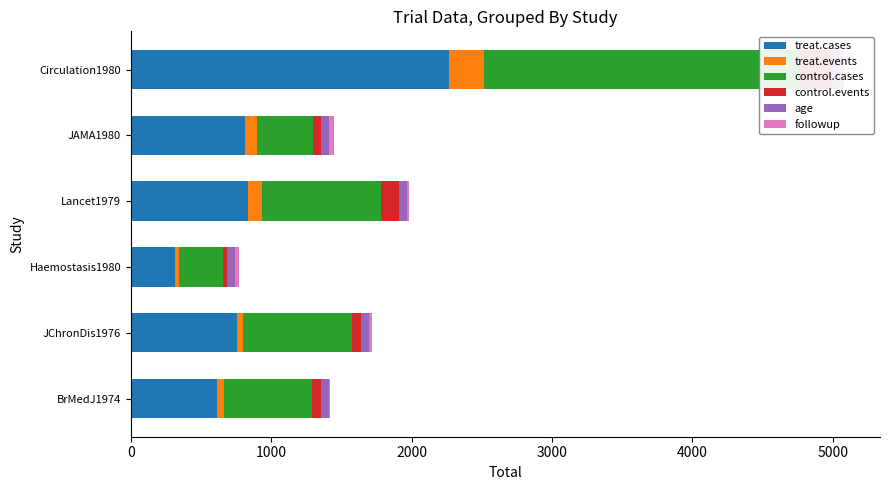

The value of control.cases at Haemostasis1980 is 552.2. True or false?

False